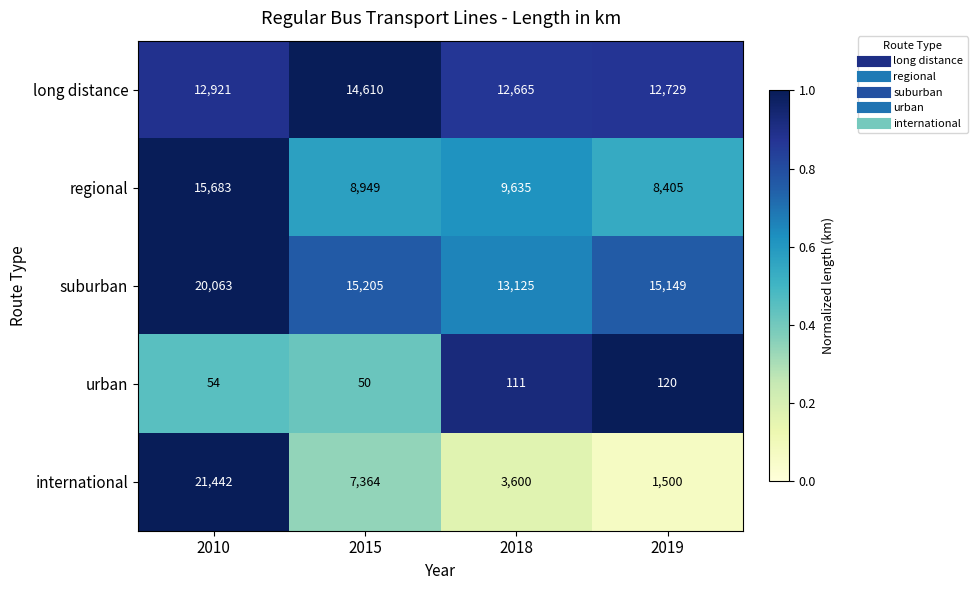

Which series has the largest range (max minus min)?

international